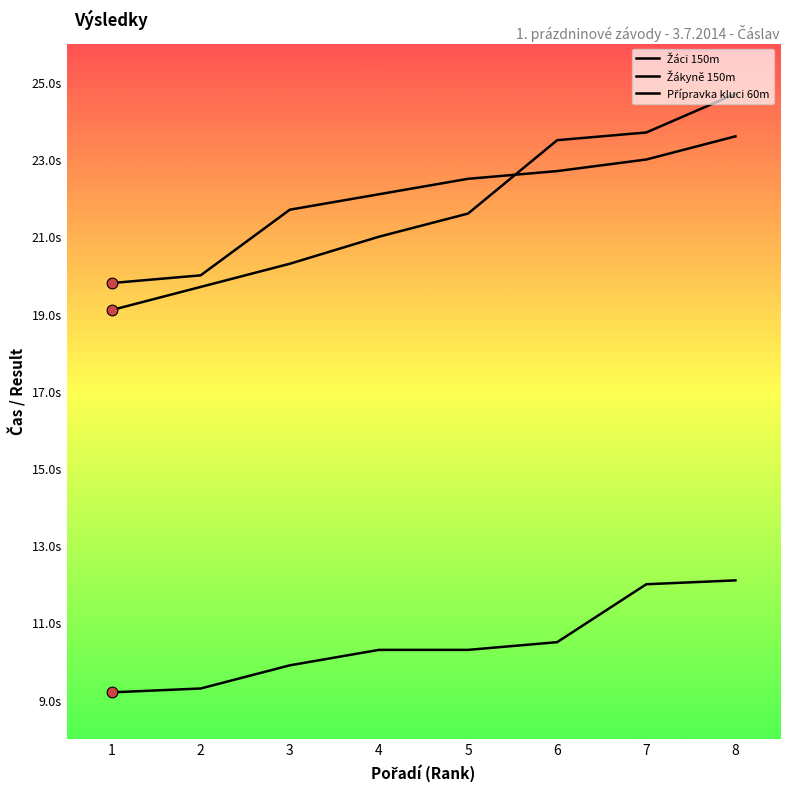

At which category is the sum across all series the highest?

8